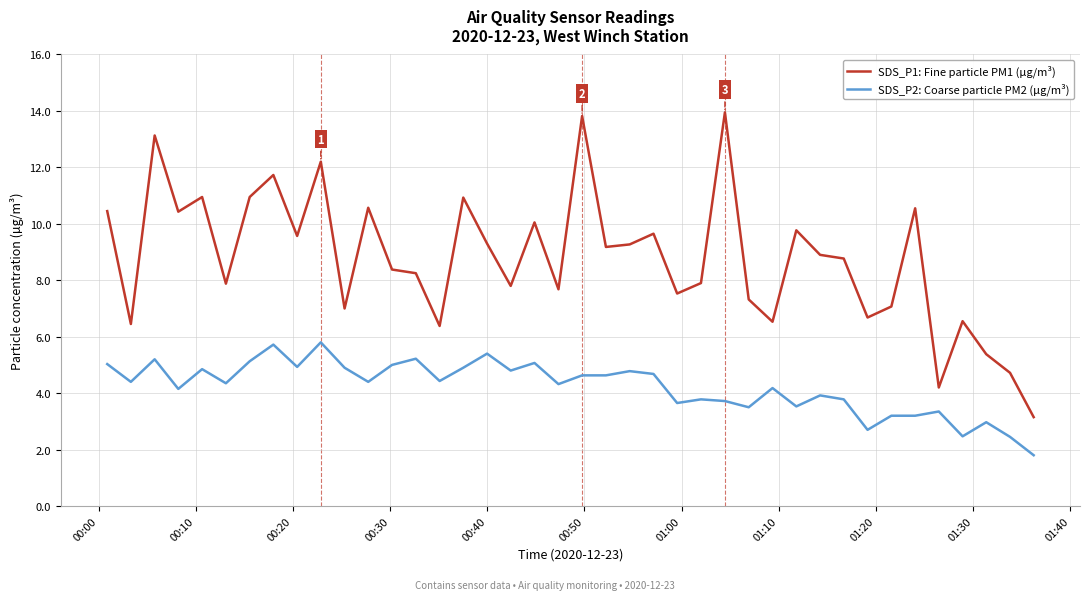

What is the difference between the maximum and minimum values in the SDS_P1: Fine particle PM1 (µg/m³) series?

10.8